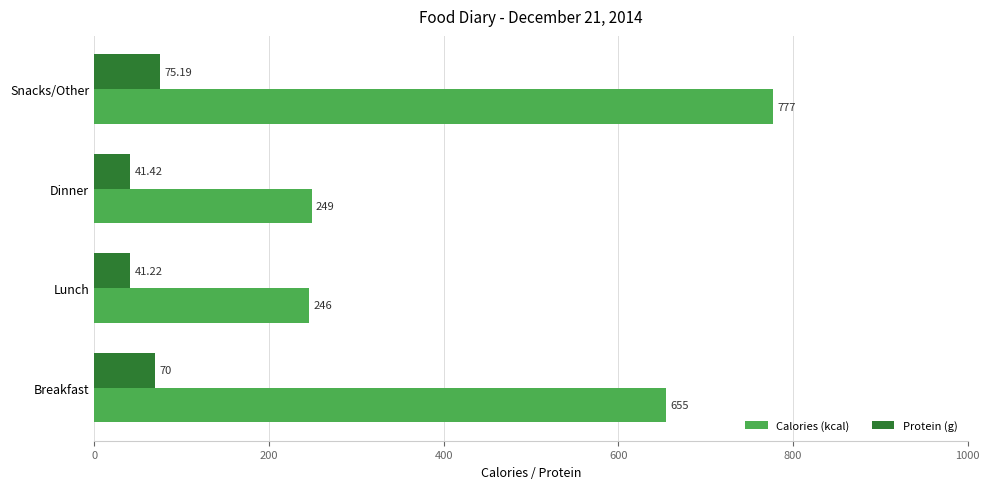

At Dinner, list the series in order from smallest to largest.

Protein (g), Calories (kcal)